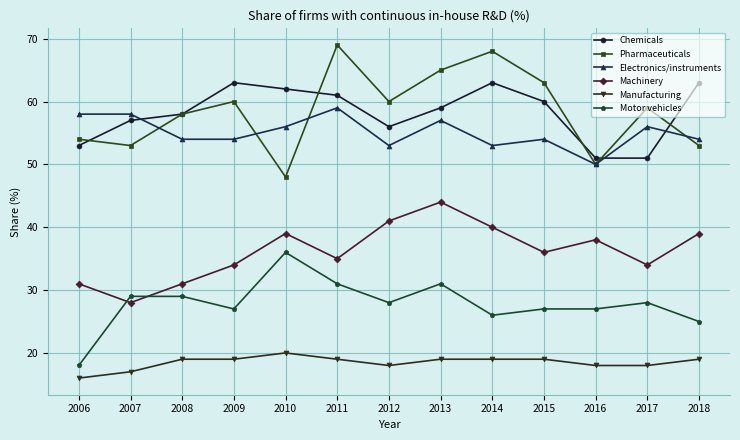

What is the sum of all Pharmaceuticals values?

760